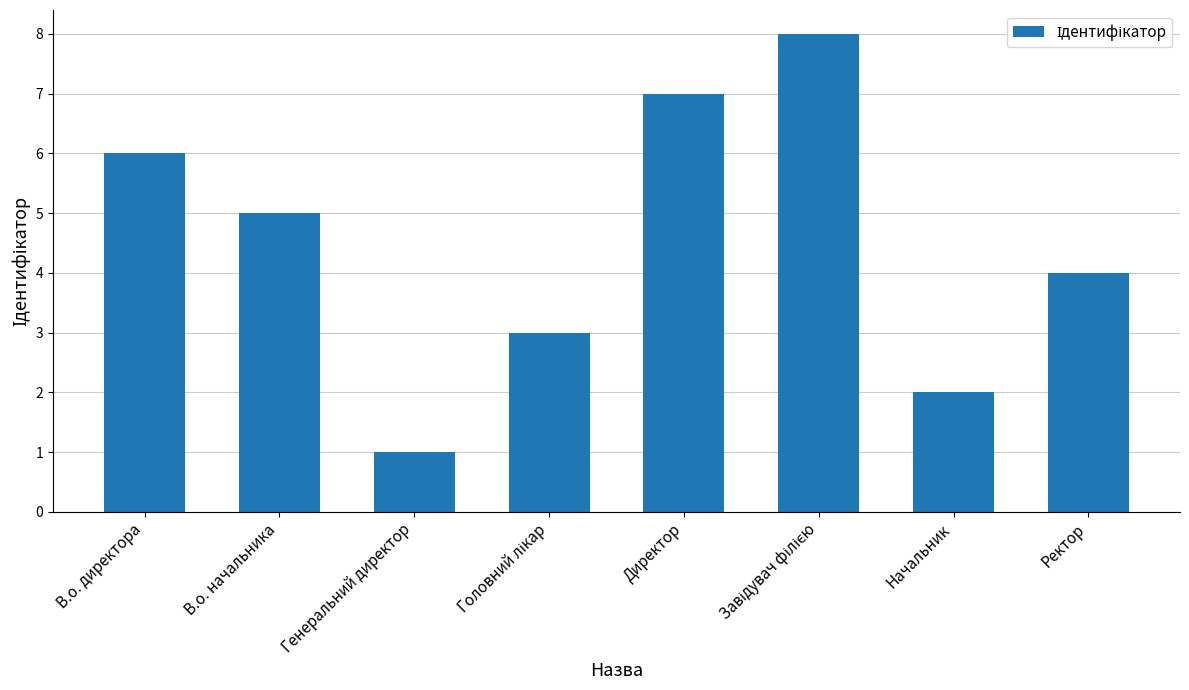

How many values are between 3 and 7?

5